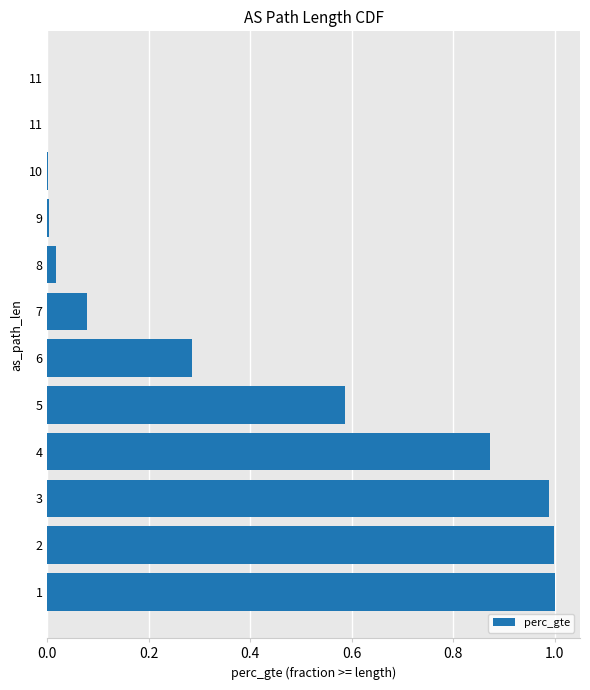

Count the number of categories in the chart.

12